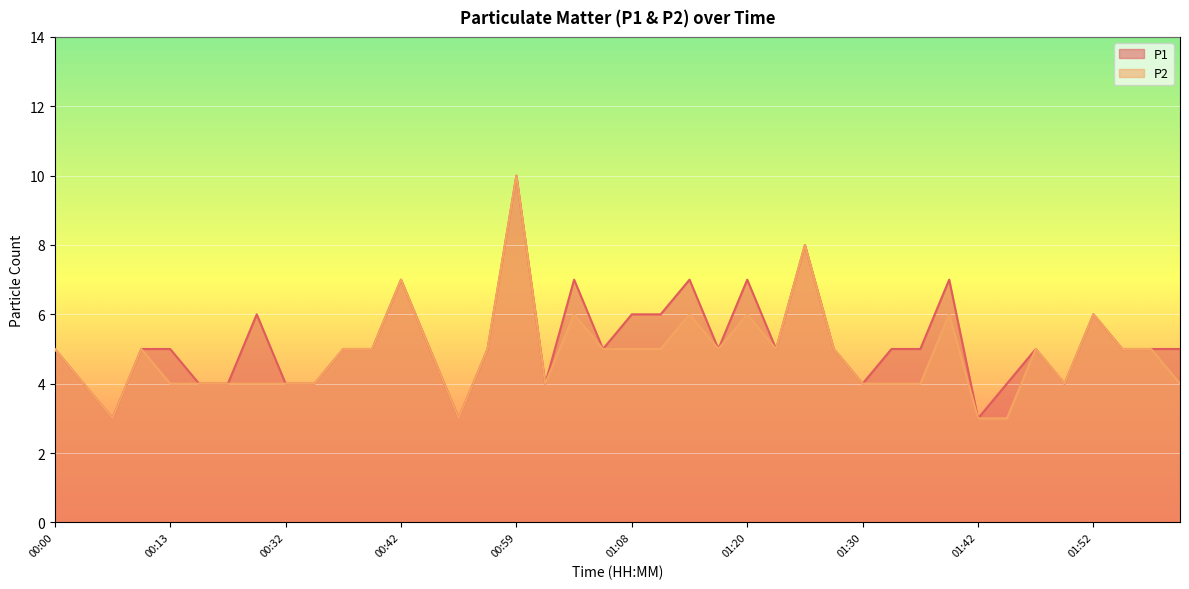

What is the minimum value shown in the chart?

3